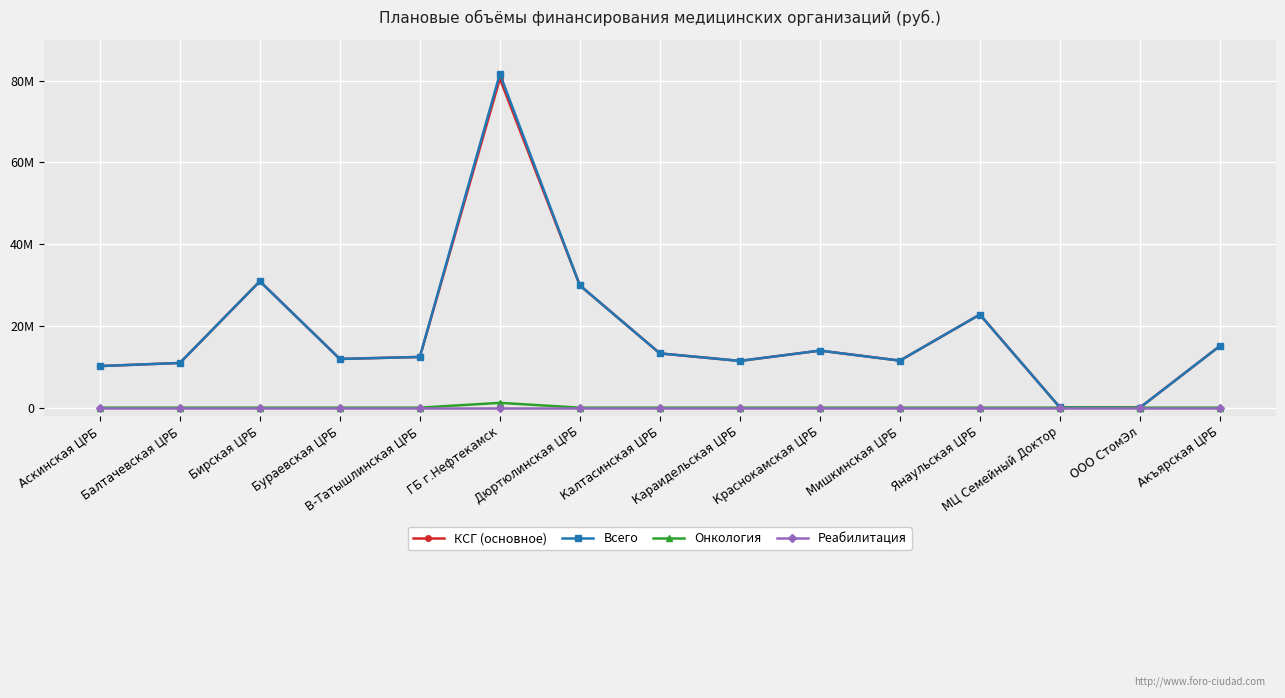

How many interior local peaks does the Всего series have?

4